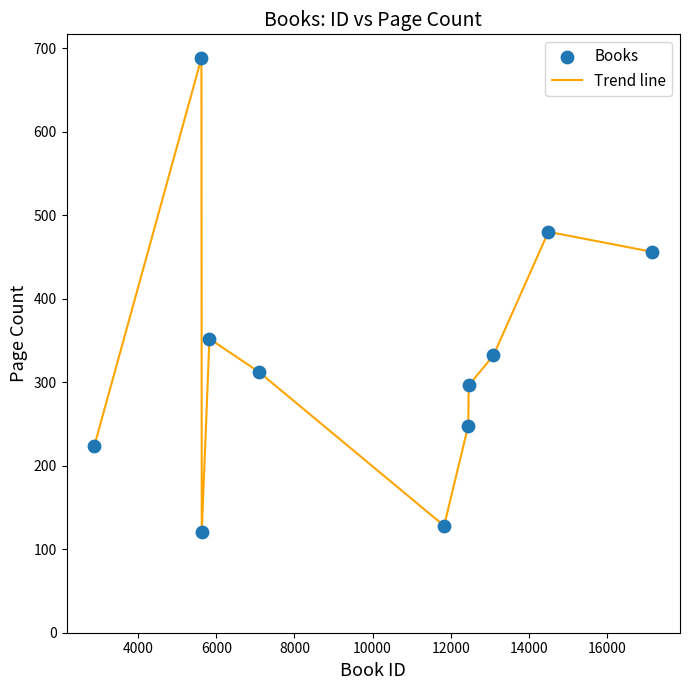

What is the greatest value displayed?

688